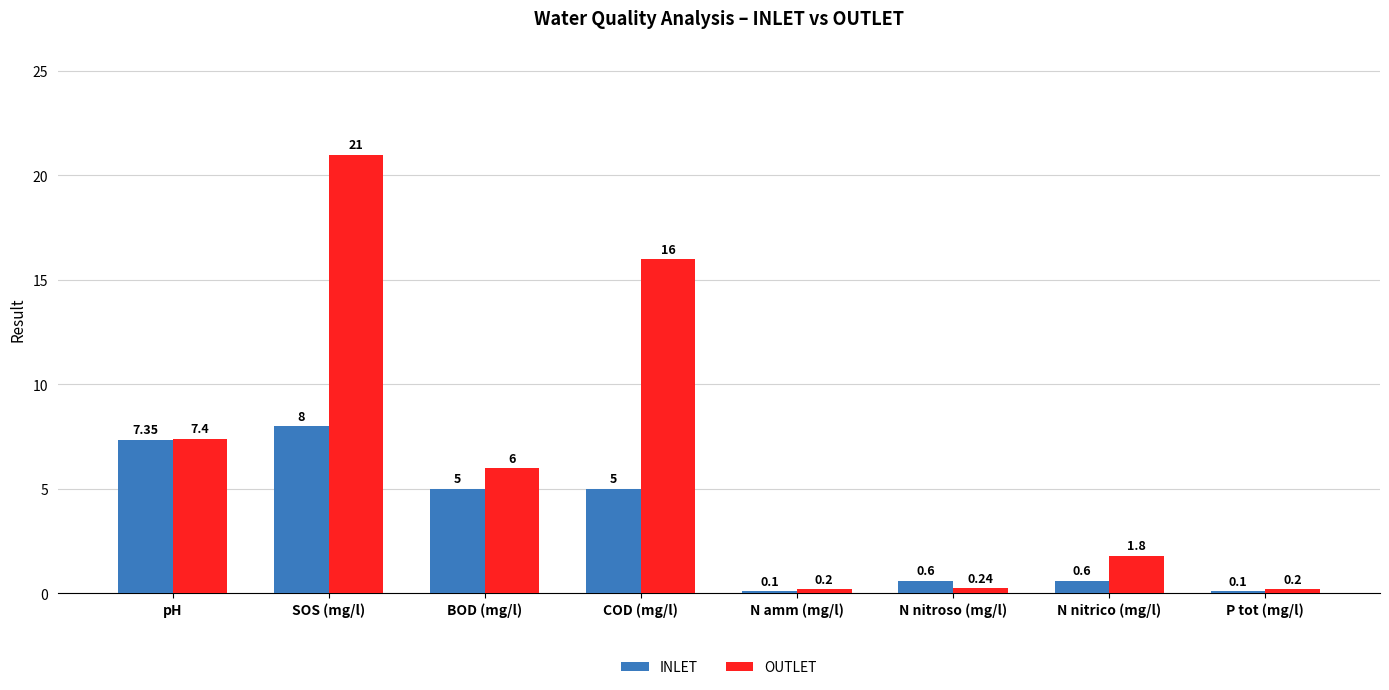

List the series in order of their overall mean, lowest first.

INLET, OUTLET